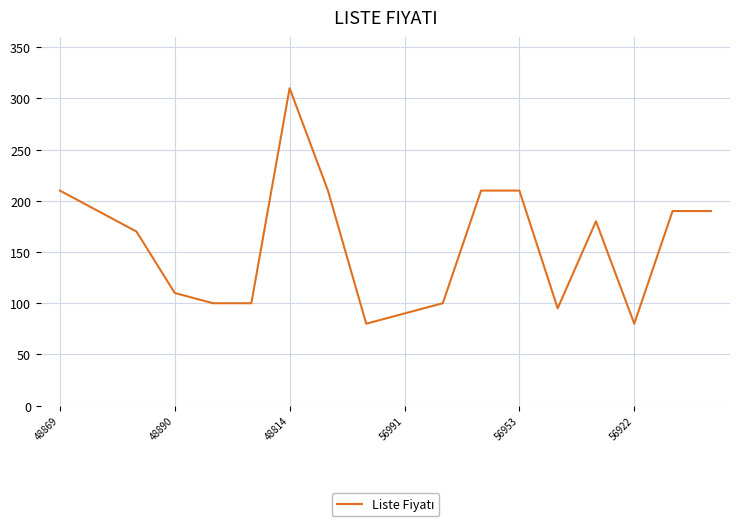

What is the minimum value shown in the chart?

80